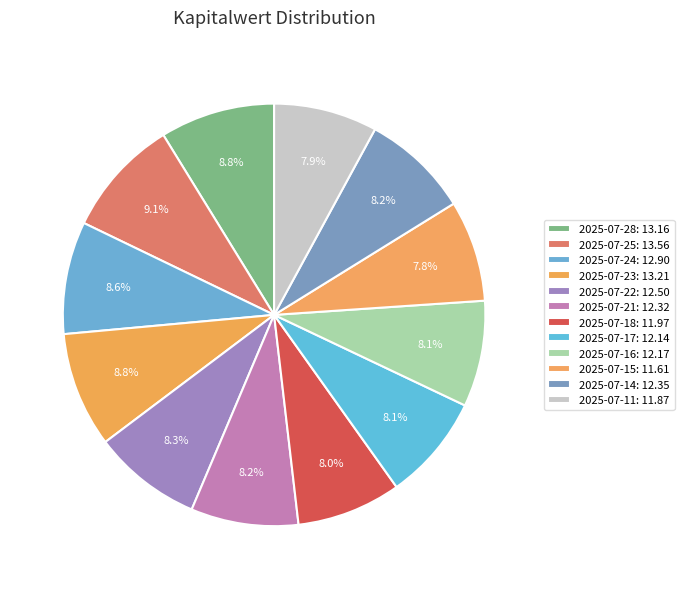

Is there a majority slice in this chart?

No